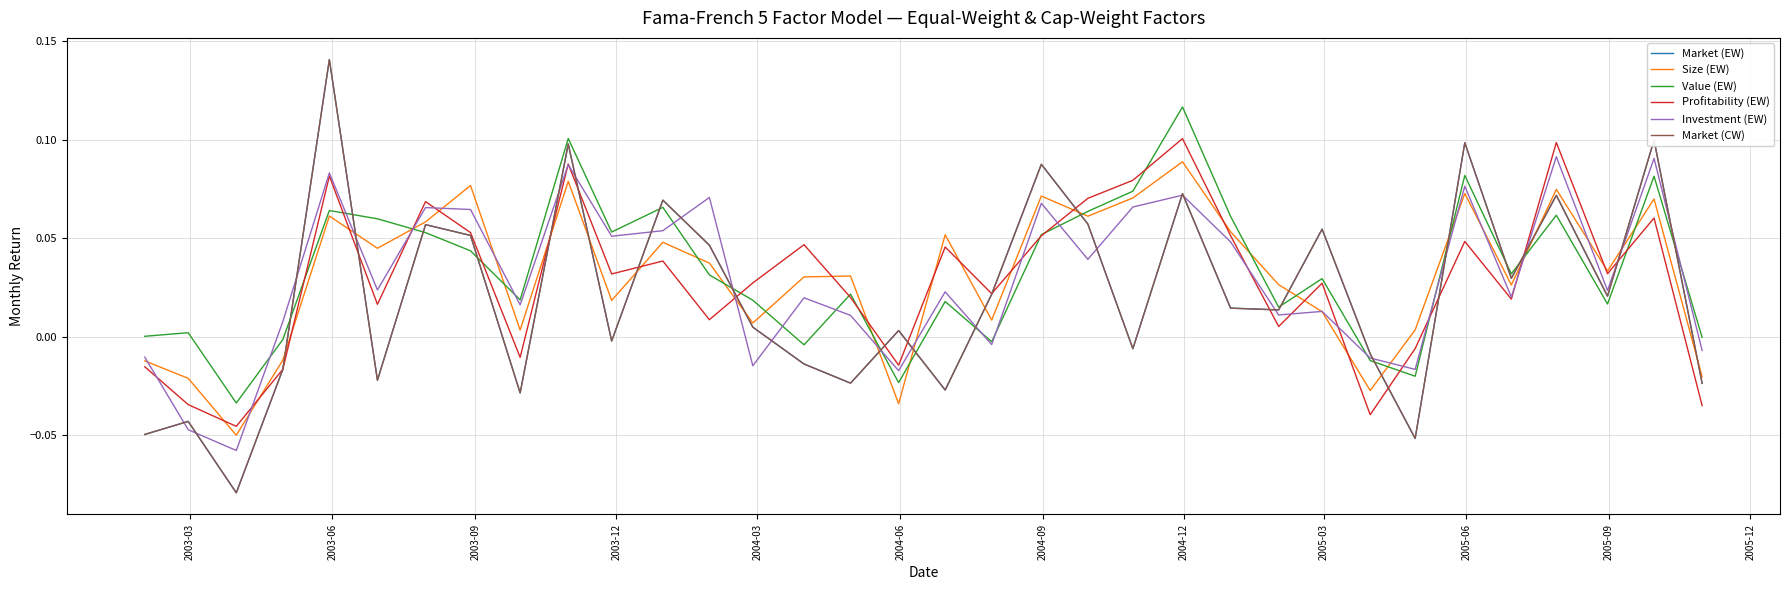

At how many categories does at least one series exceed 0?

31